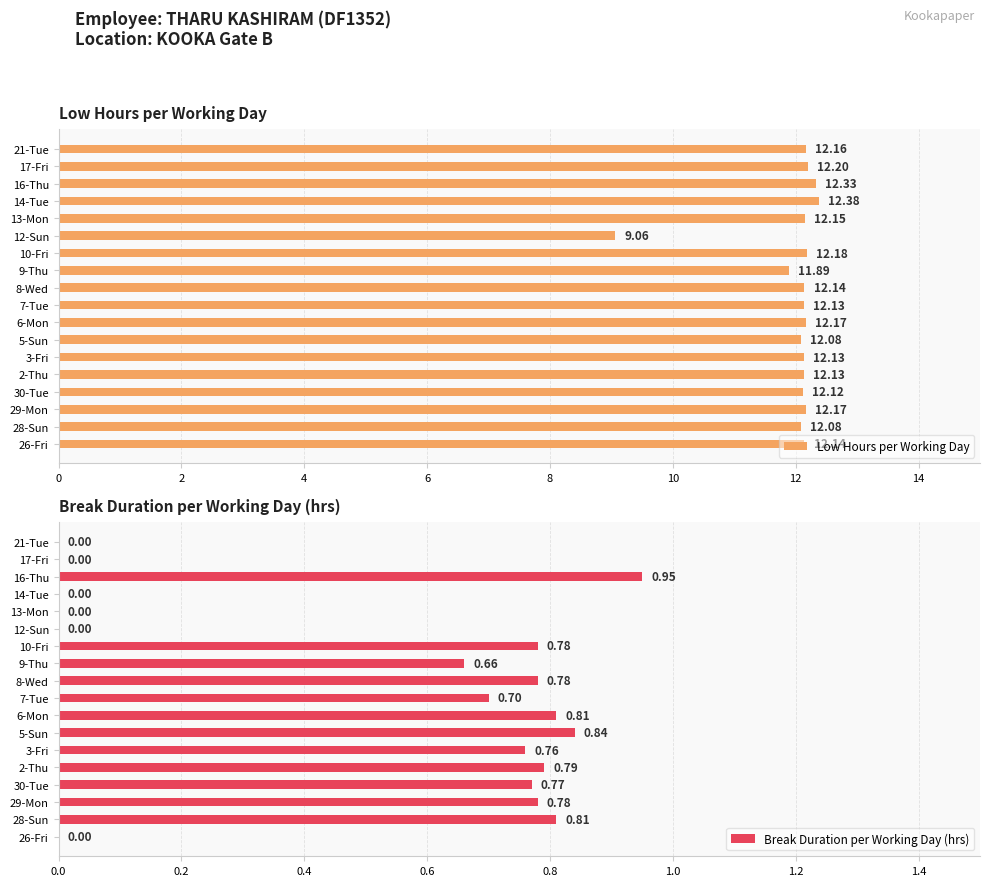

How many bars are there in each group?

2